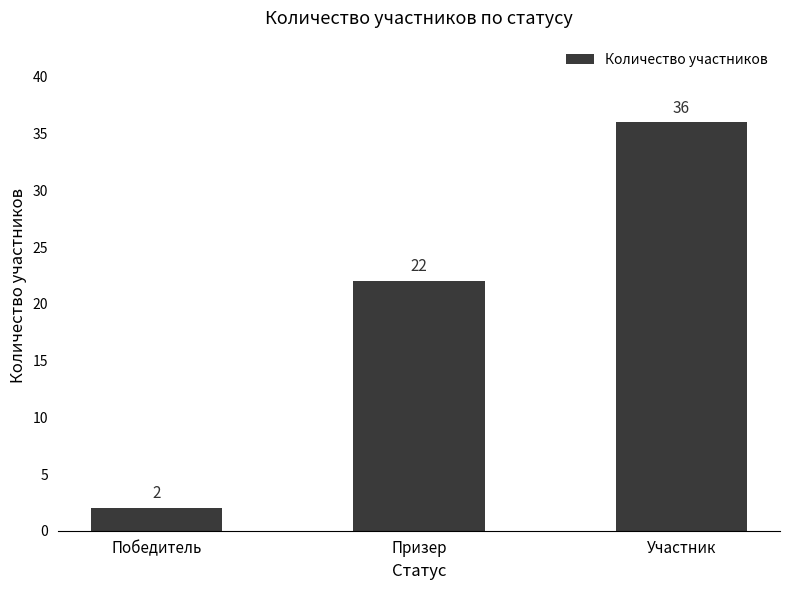

What is the average value?

20